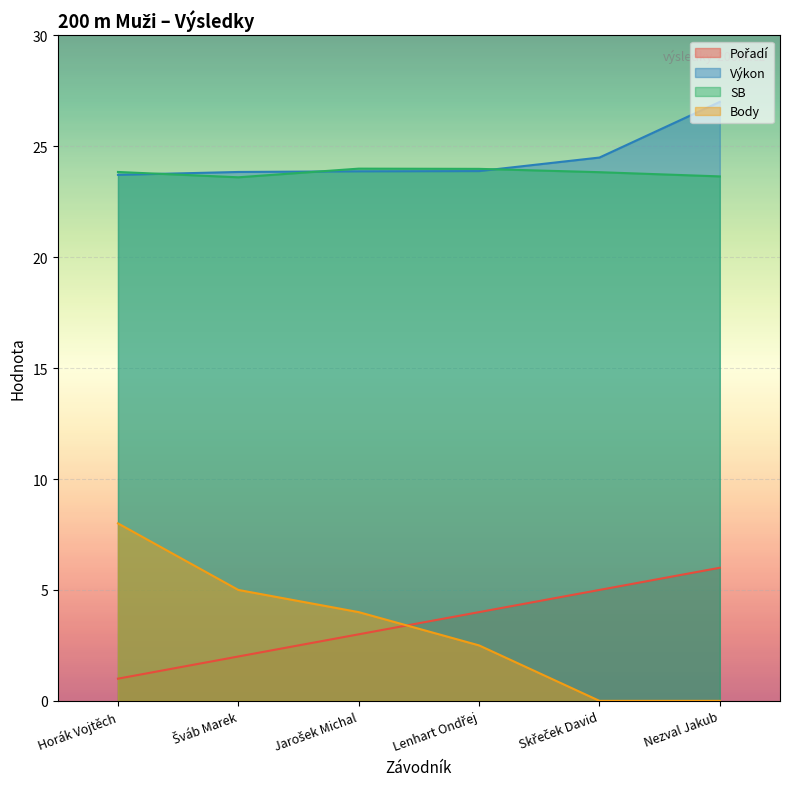

What is the label of the 6th point from the left?

Nezval Jakub